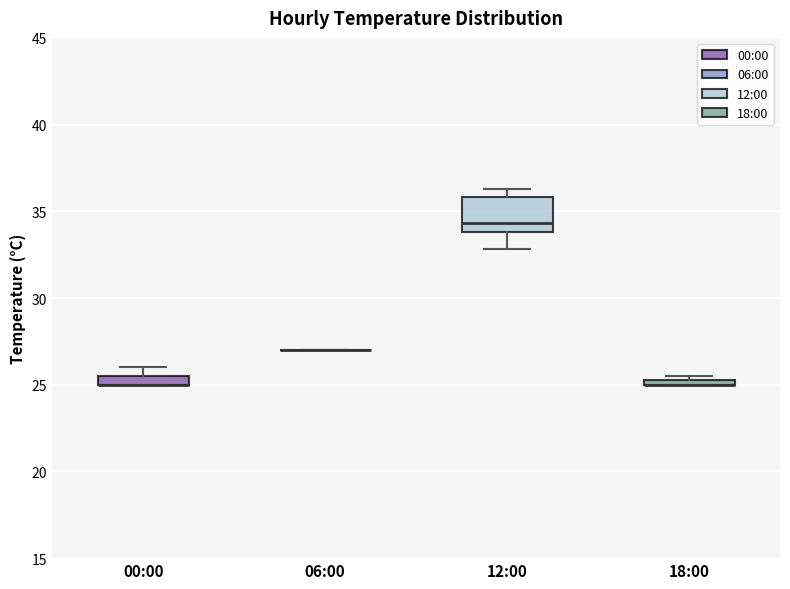

Which box is the tallest, from its lower edge to its upper edge?

12:00